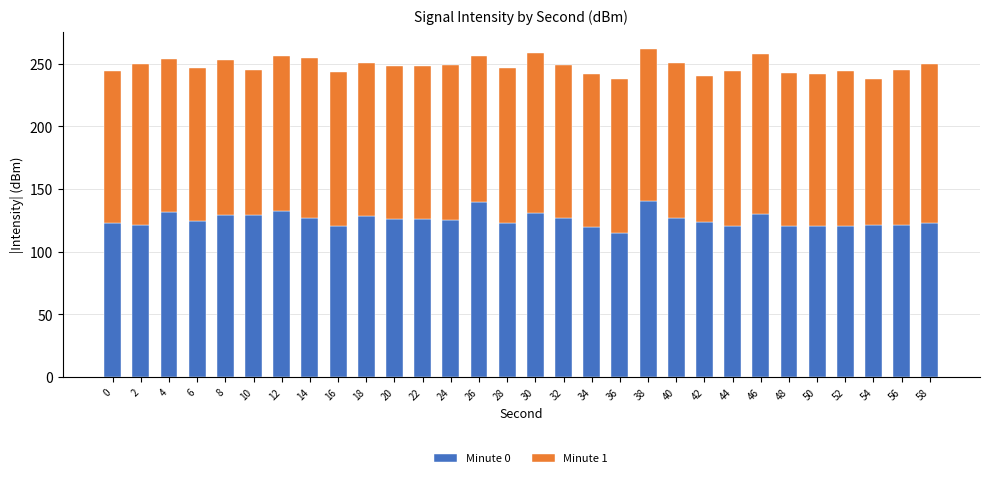

What is the total value across all series at 42?

240.4